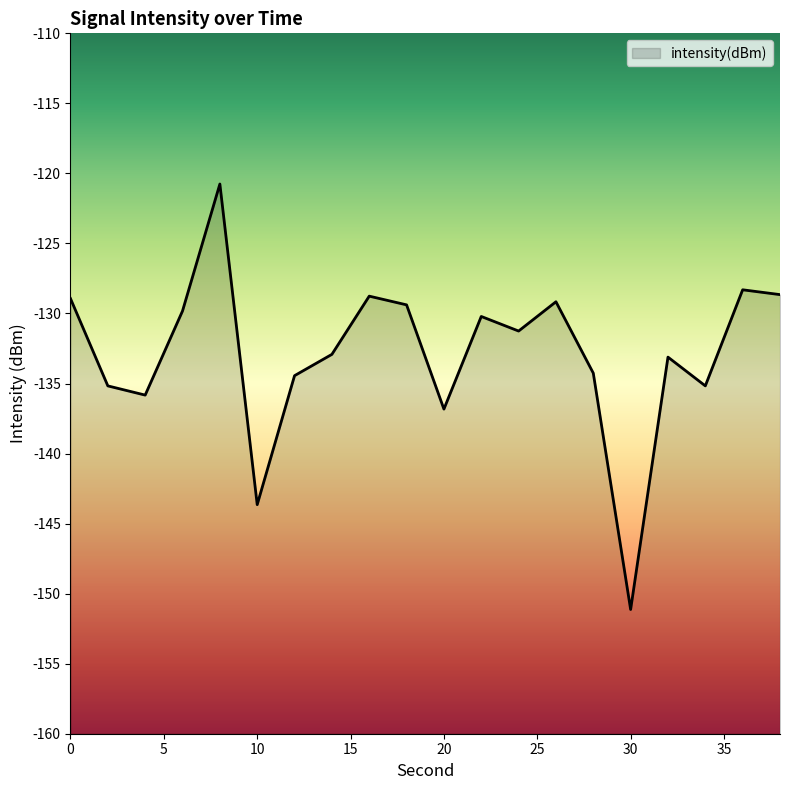

True or false: the data shows -151.1 at 30.

True